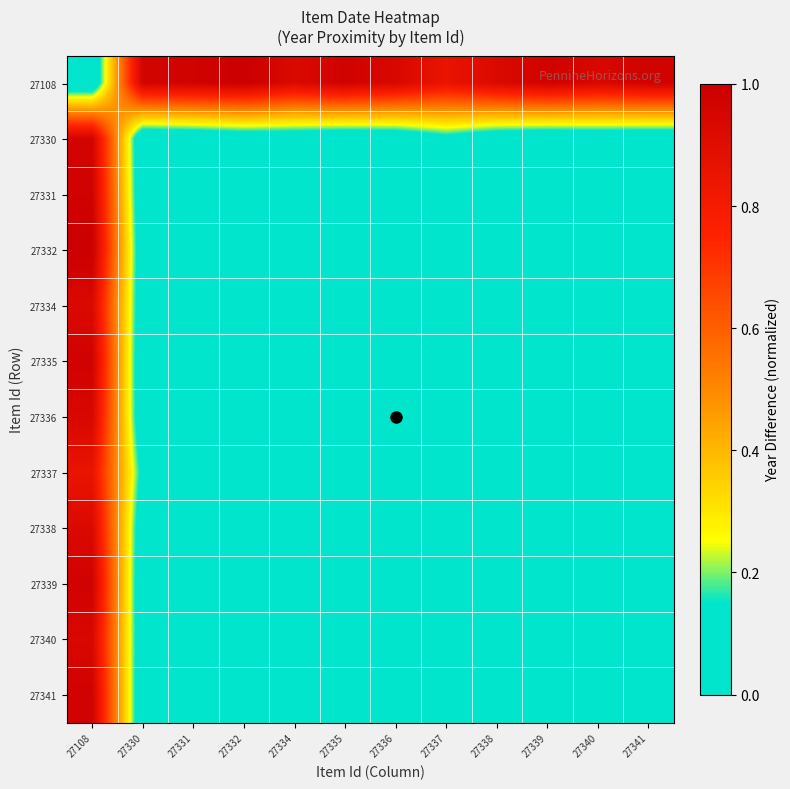

What is the difference between the highest and lowest values at 27330?

1.0